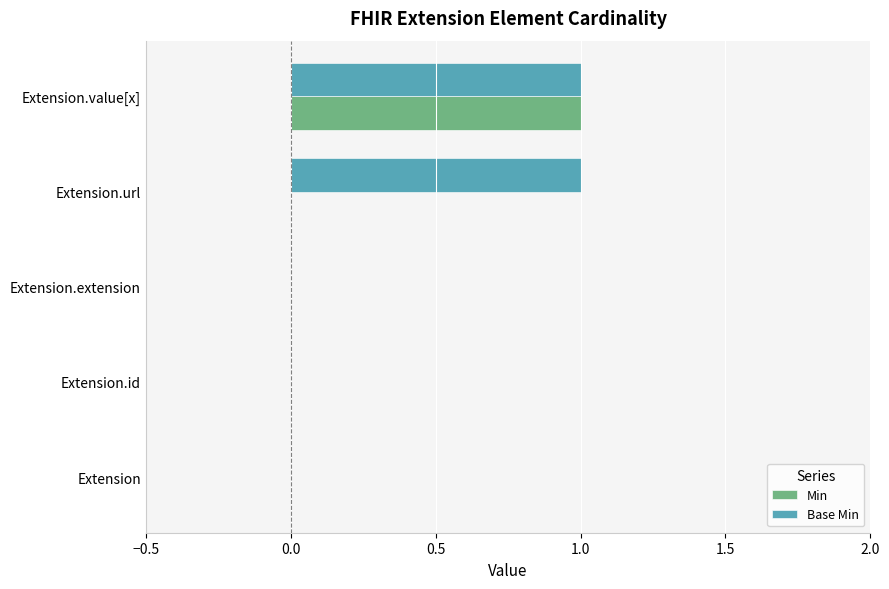

Is the value of Min at Extension.value[x] greater than the value of Base Min at Extension?

Yes